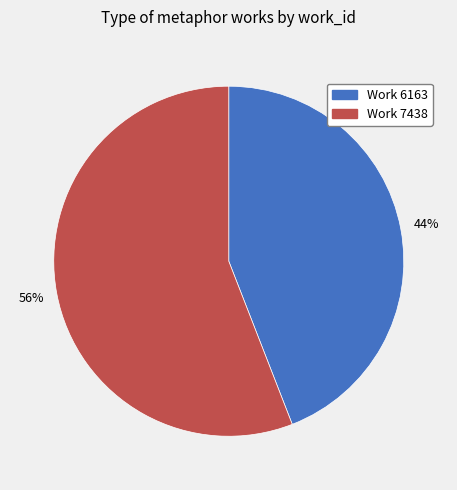

To the nearest percent, what is the difference between the largest and smallest slice percentages?

12%